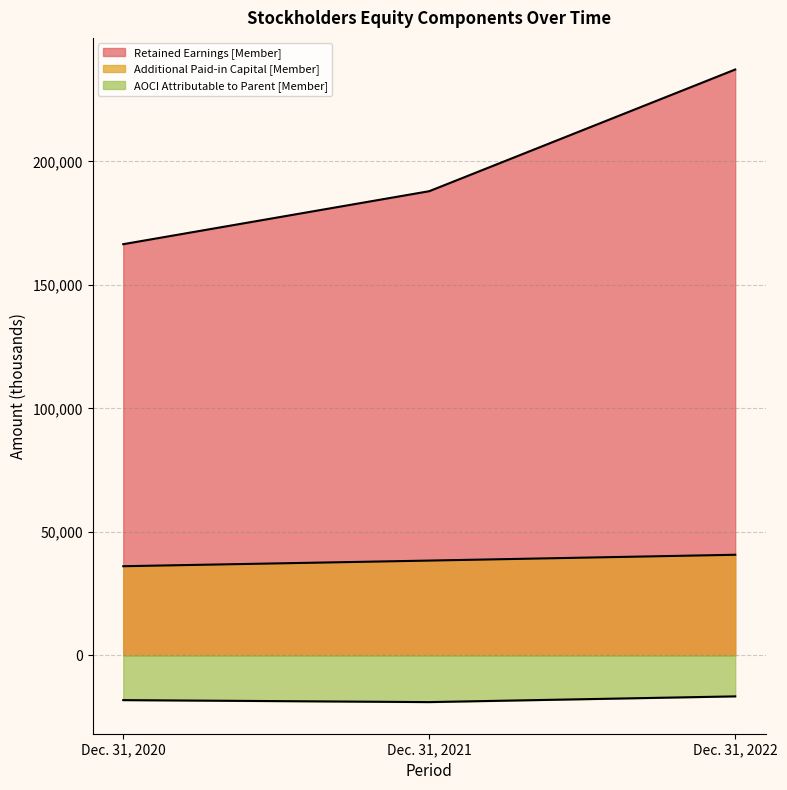

What value does the Retained Earnings [Member] series have at Dec. 31, 2021?

187935